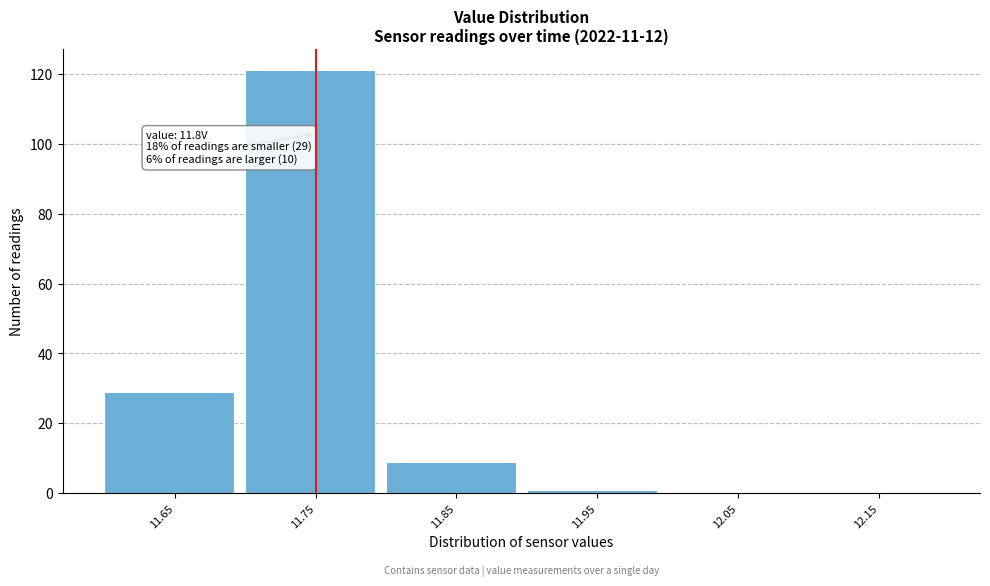

Reading left to right, what are all the values shown in this chart?

11.65=29	11.75=121	11.85=9	11.95=1	12.05=0	12.15=0